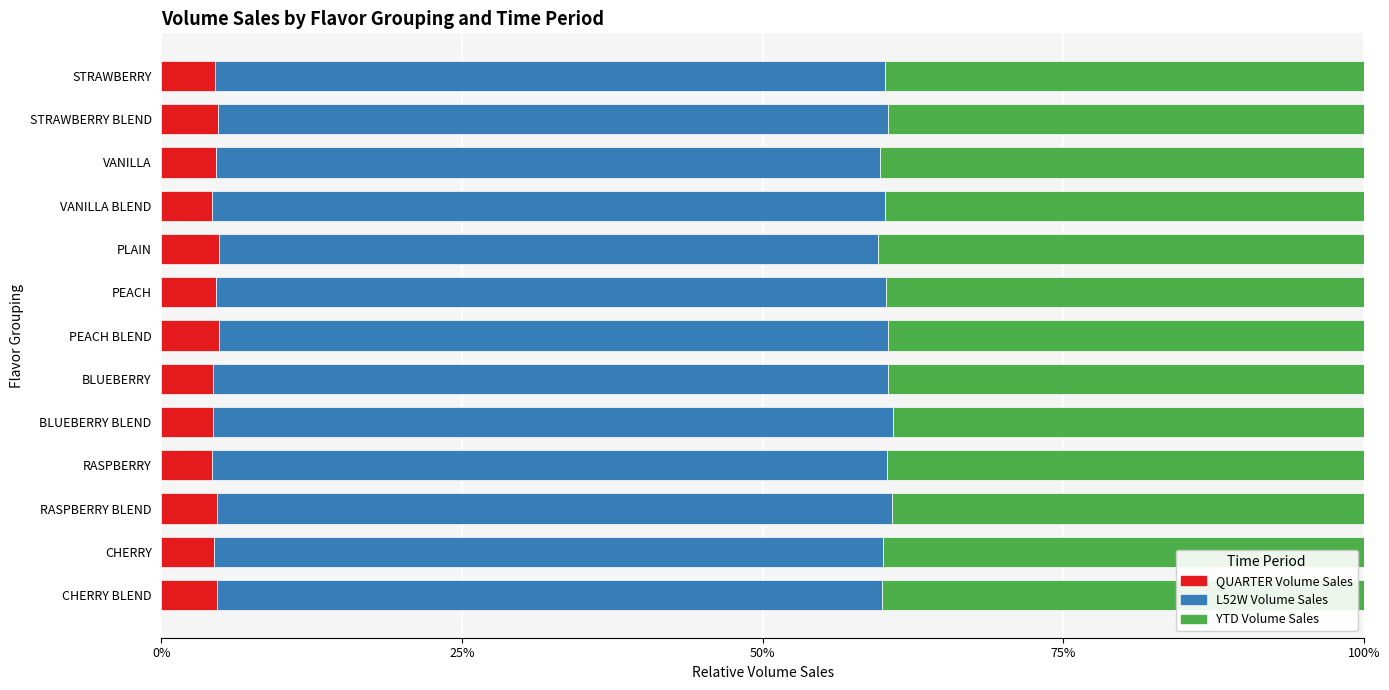

What is the average value of the YTD Volume Sales series?

0.4